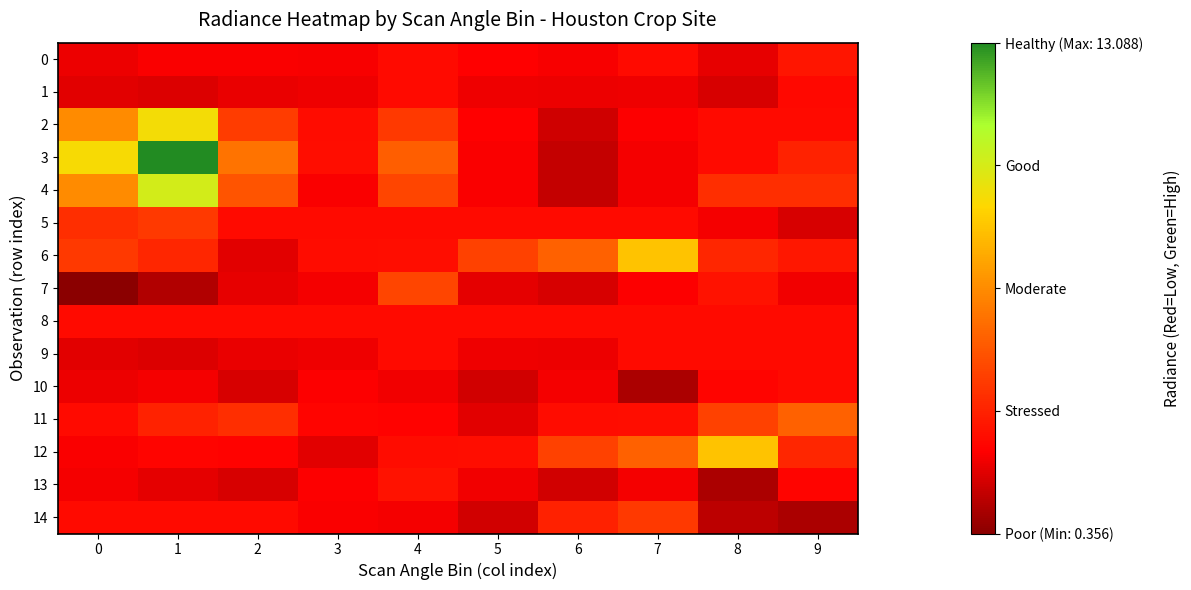

Reading right to left, extract all data points from this chart.

0: 9=3.2	8=2.1	7=2.8	6=2.4	5=2.5	4=2.8	3=2.4	2=2.4	1=2.4	0=2.2
1: 9=2.8	8=1.8	7=2.2	6=2.2	5=2.2	4=2.8	3=2.2	2=2.1	1=1.9	0=2.0
2: 9=2.8	8=2.8	7=2.5	6=1.6	5=2.5	4=4.3	3=2.9	2=4.4	1=9.1	0=6.7
3: 9=3.6	8=2.8	7=2.3	6=1.4	5=2.4	4=5.4	3=2.9	2=6.0	1=13.1	0=9.0
4: 9=3.9	8=3.9	7=2.3	6=1.4	5=2.4	4=4.6	3=2.4	2=5.0	1=10.0	0=6.7
5: 9=1.8	8=2.3	7=2.8	6=2.8	5=2.8	4=2.8	3=2.8	2=2.8	1=4.2	0=3.9
6: 9=3.2	8=3.6	7=8.3	6=5.4	5=4.5	4=2.9	3=2.8	2=2.0	1=3.6	0=4.2
7: 9=2.3	8=3.1	7=2.5	6=1.8	5=2.0	4=4.6	3=2.3	2=2.1	1=1.1	0=0.4
8: 9=2.8	8=2.8	7=2.8	6=2.8	5=2.8	4=2.8	3=2.8	2=2.8	1=2.8	0=2.8
9: 9=2.8	8=2.8	7=2.8	6=2.2	5=2.2	4=2.8	3=2.2	2=2.1	1=1.9	0=2.0
10: 9=2.8	8=2.6	7=1.0	6=2.3	5=1.7	4=2.3	3=2.5	2=1.8	1=2.3	0=2.2
11: 9=5.4	8=4.5	7=2.9	6=2.8	5=2.0	4=2.6	3=2.6	2=3.9	1=3.6	0=2.8
12: 9=3.6	8=8.3	7=5.4	6=4.5	5=2.9	4=2.8	3=2.0	2=2.6	1=2.6	0=2.4
13: 9=2.6	8=1.0	7=2.3	6=1.7	5=2.3	4=3.1	3=2.5	2=1.8	1=2.0	0=2.3
14: 9=1.0	8=1.3	7=4.3	6=3.5	5=1.7	4=2.3	3=2.4	2=2.8	1=2.8	0=2.8